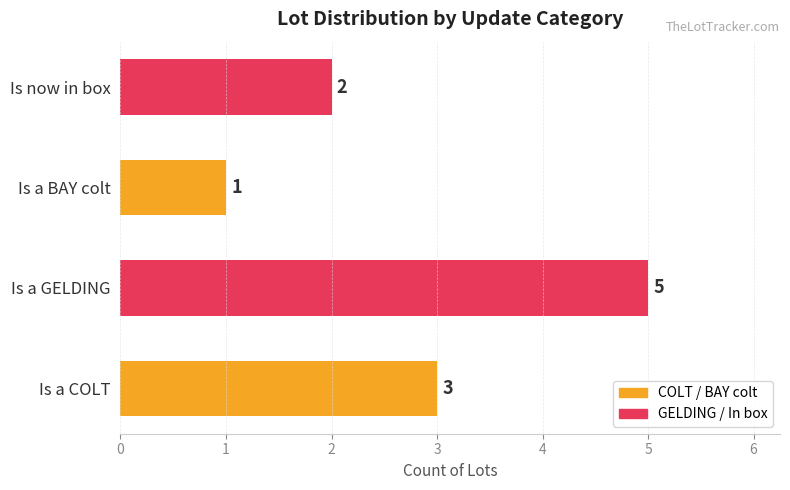

What is the difference between the maximum and minimum values?

4